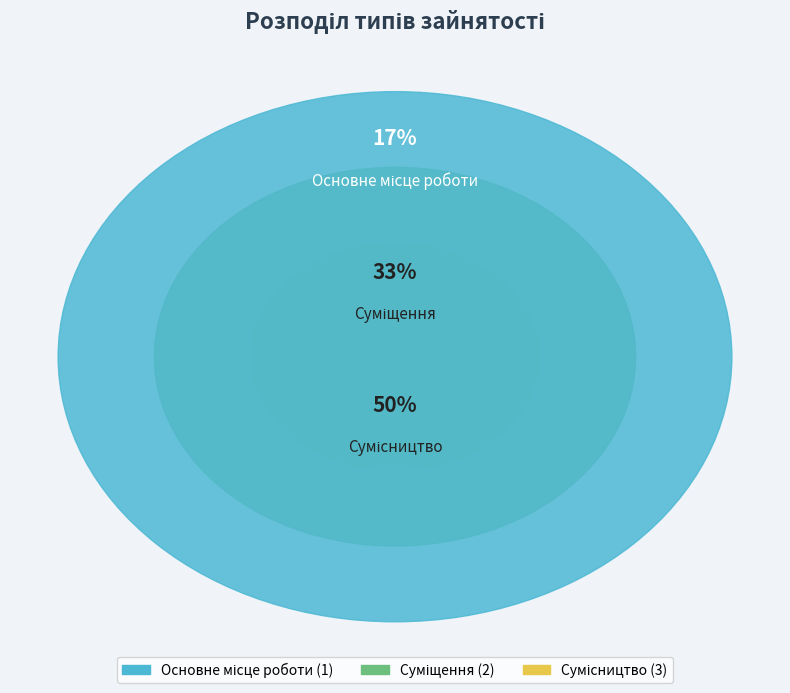

The Основне місце роботи slice represents 26% of the pie. True or false?

False